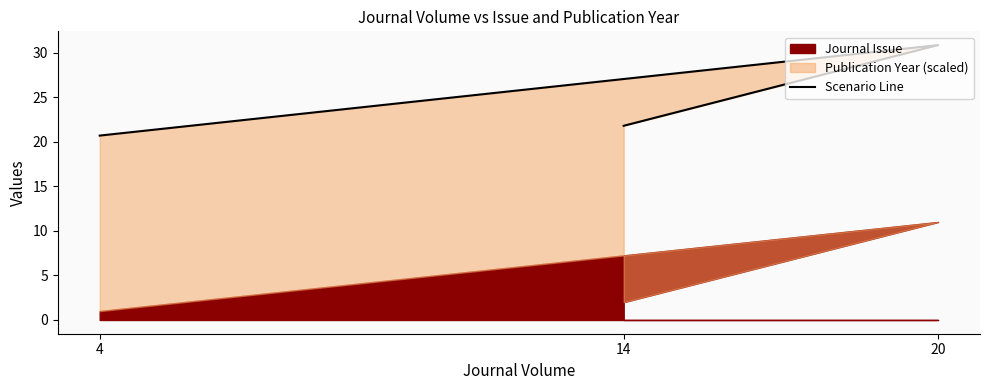

Count the number of categories in the chart.

3